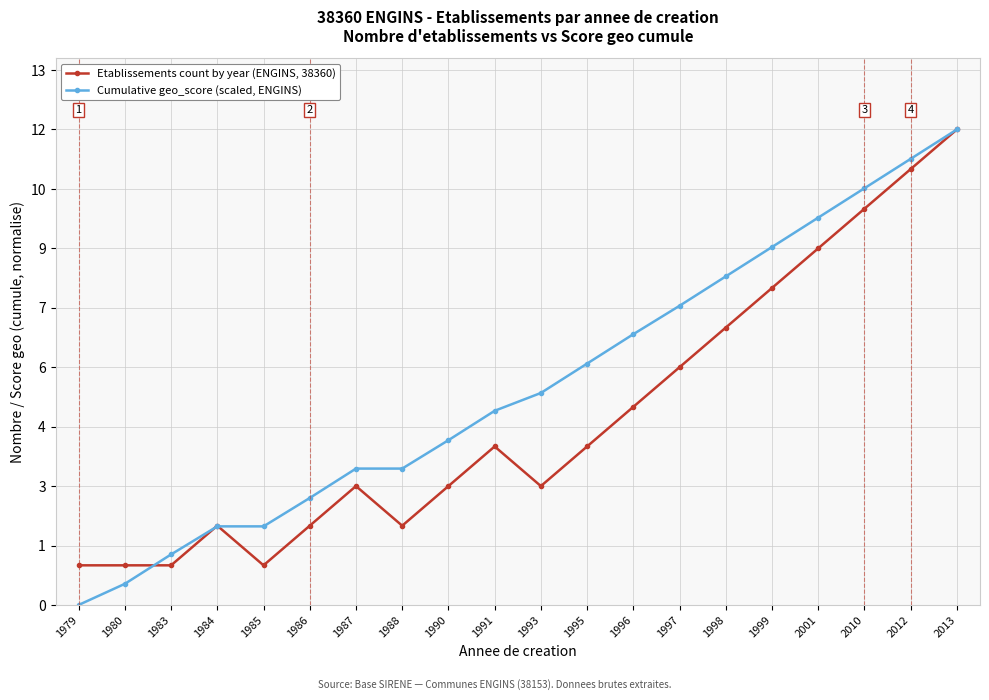

What are all the series names shown in the legend?

Etablissements count by year (ENGINS, 38360), Cumulative geo_score (scaled, ENGINS)